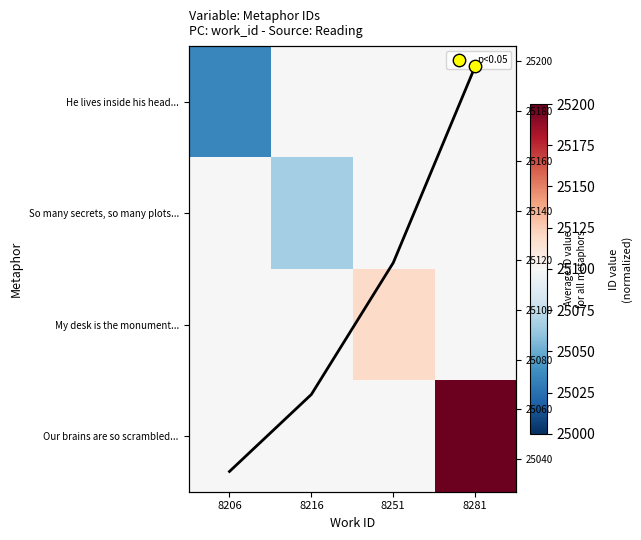

Rank the categories by My desk is the monument... value from lowest to highest.

8206, 8216, 8281, 8251